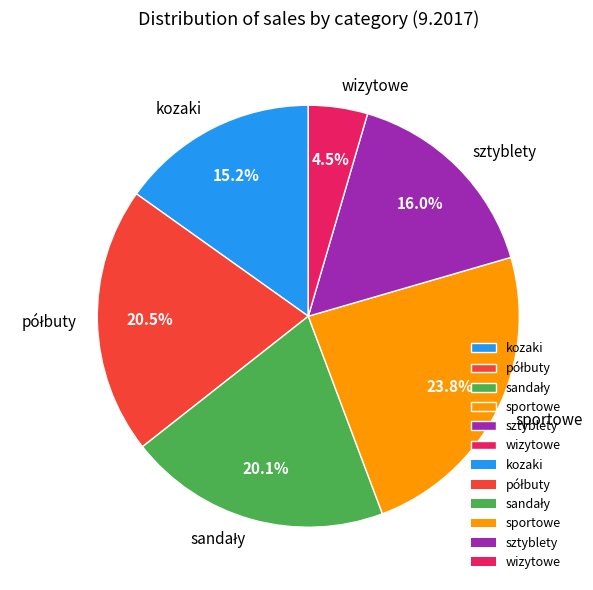

What percentage is the kozaki slice, to the nearest percent?

15%